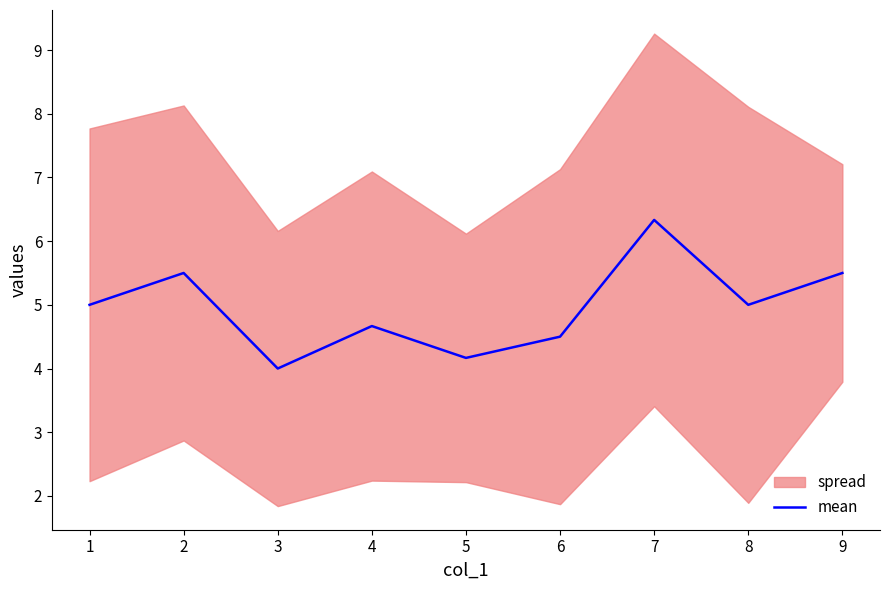

True or false: mean has a value of 1.5 at 1.

False